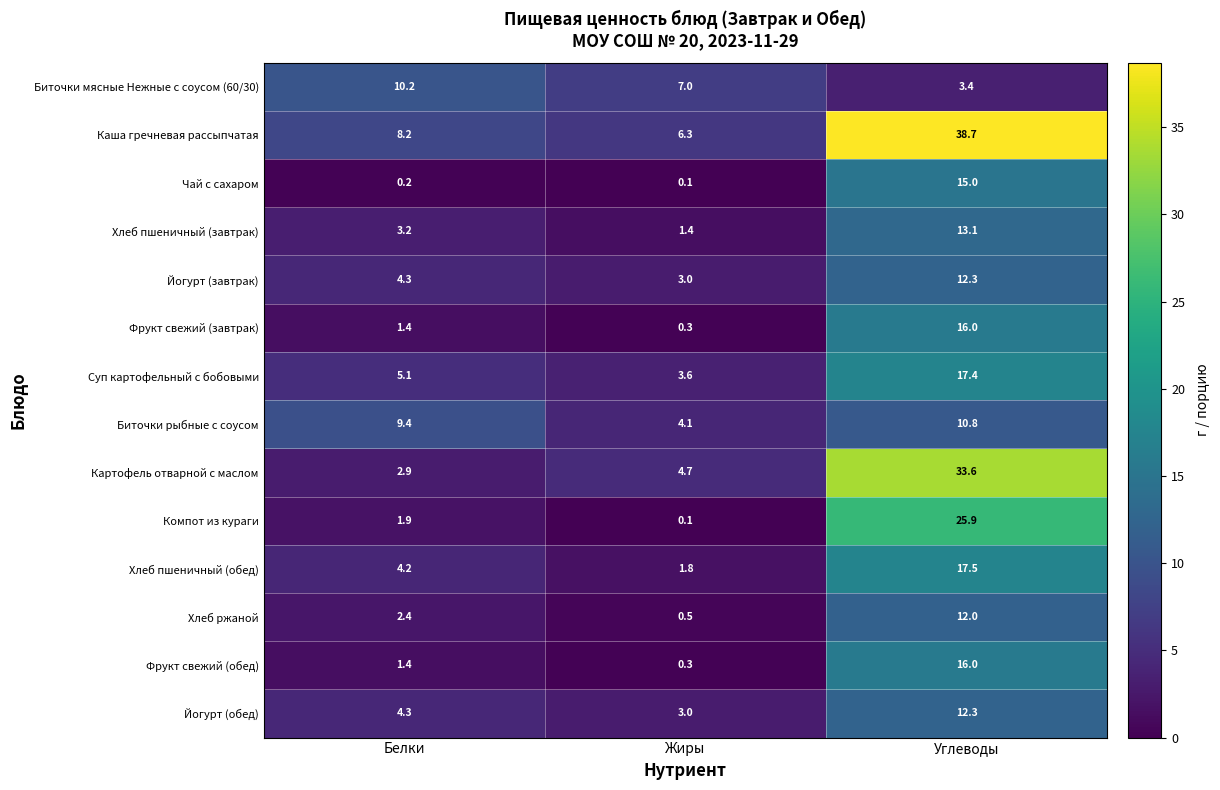

At which category is the sum across all series the highest?

Углеводы